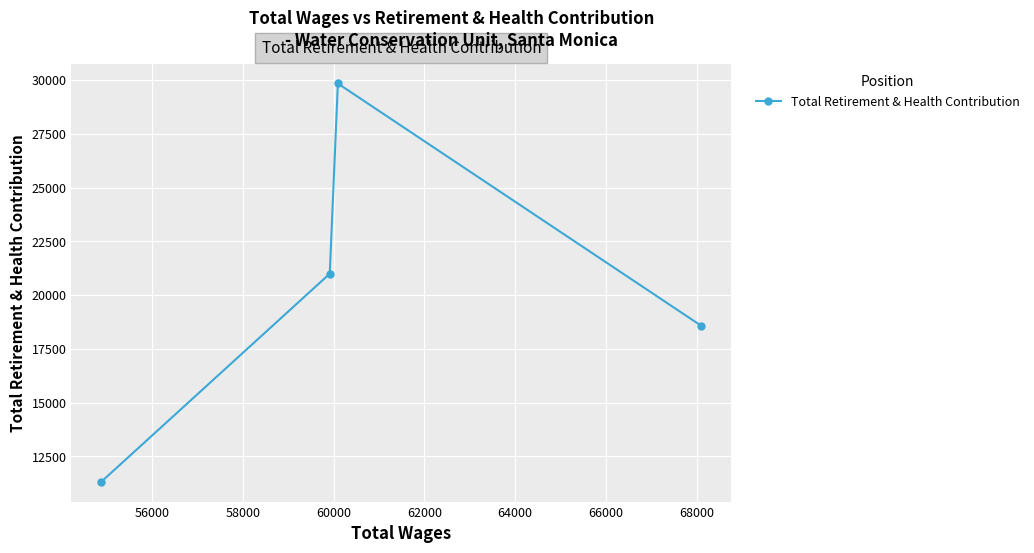

Reading right to left, what are all the values shown in this chart?

18566	29841	20993	11321